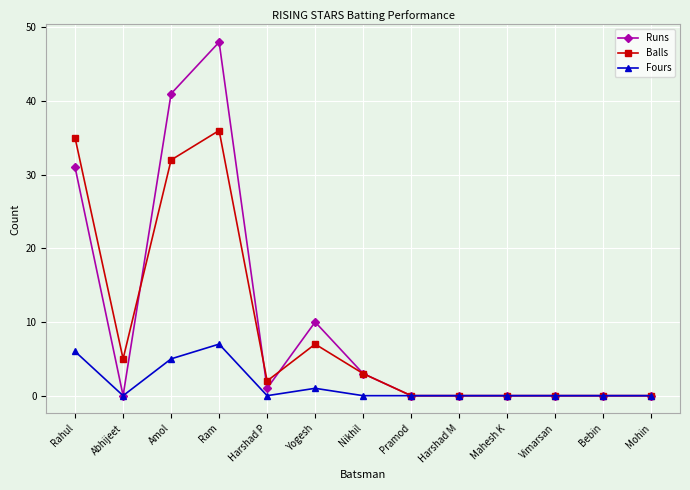

Between Abhijeet and Mahesh K, which series saw the biggest shift?

Balls